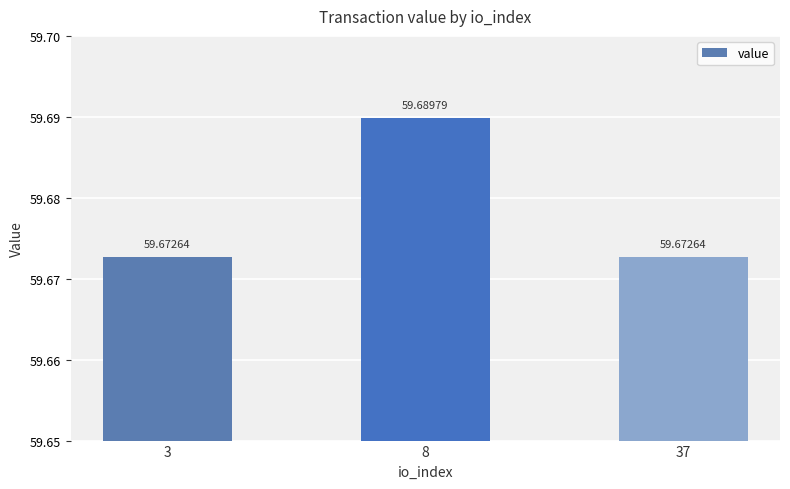

The value at 3 is 106.8. True or false?

False